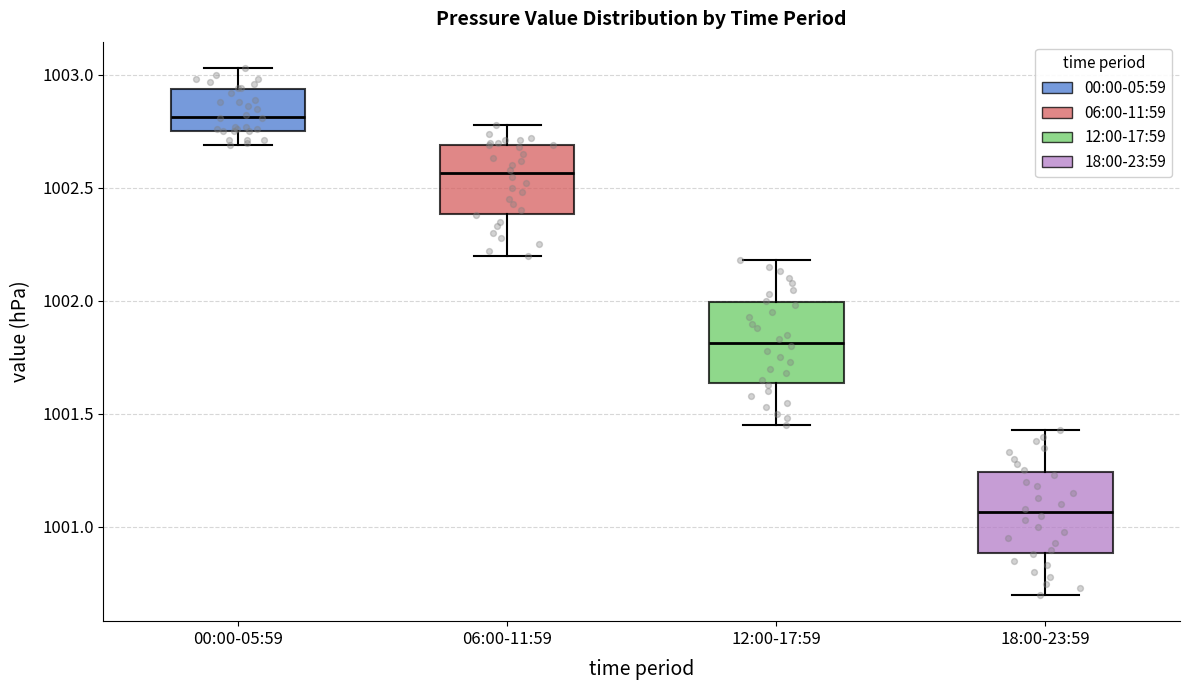

Reading left to right, read every box against the y-axis: the position of its median line, the range the box covers, and the ends of its whiskers. The values are not printed on the chart, so give them approximately, as read against the axis.

00:00-05:59: median 1002.80, box 1002.75 to 1002.95, whiskers 1002.70 to 1003.05
06:00-11:59: median 1002.55, box 1002.40 to 1002.70, whiskers 1002.20 to 1002.80
12:00-17:59: median 1001.80, box 1001.65 to 1002.00, whiskers 1001.45 to 1002.20
18:00-23:59: median 1001.05, box 1000.90 to 1001.25, whiskers 1000.70 to 1001.45